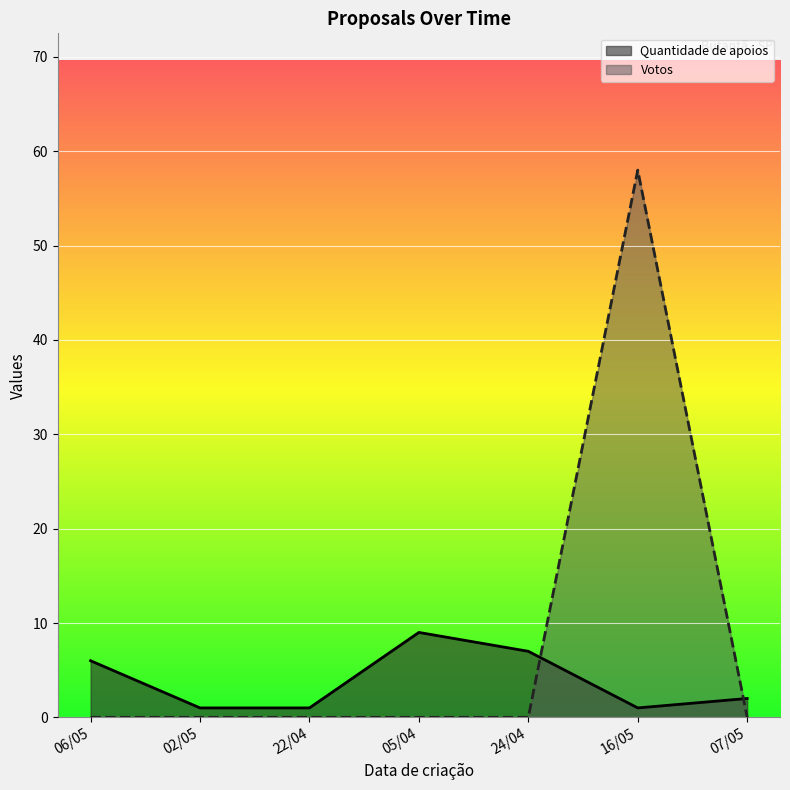

How many series are shown in this chart?

2